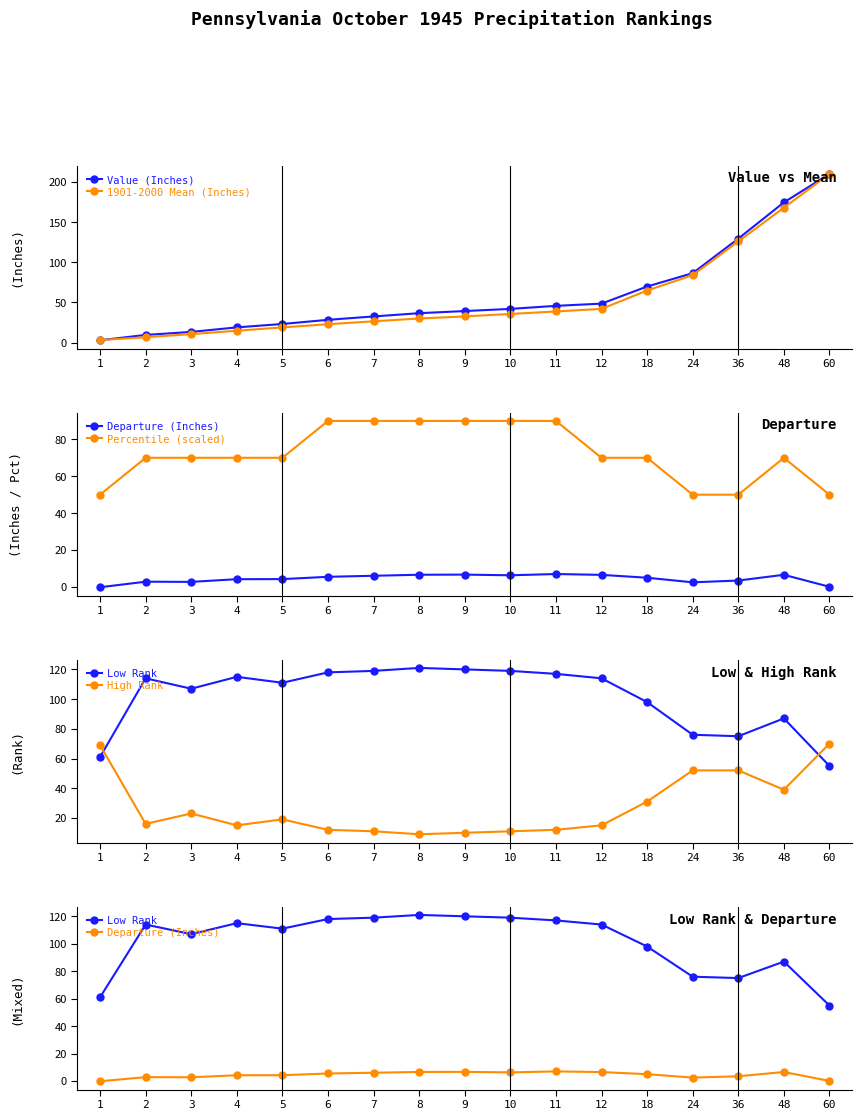

What is the sum of the 1901-2000 Mean (Inches) values at 2 and 3?

17.4